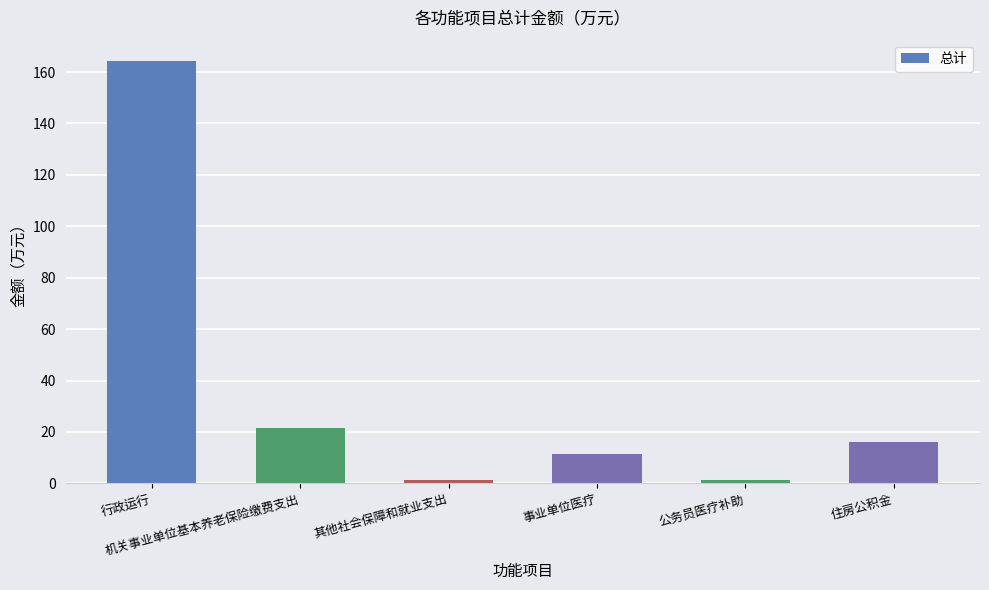

What is the maximum value shown in the chart?

164.4